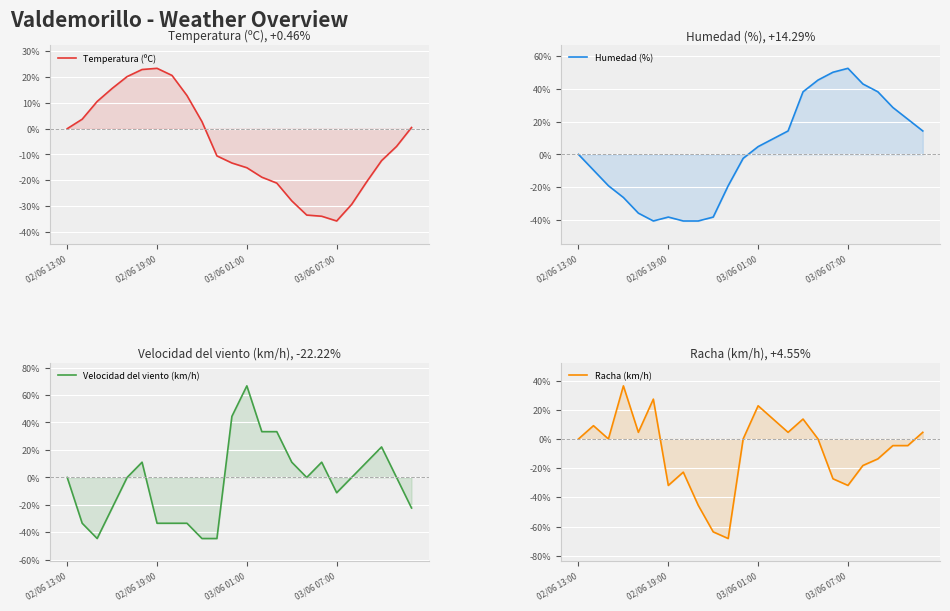

Is it true that Temperatura (ºC) equals 4.2 at 03/06 01:00?

False